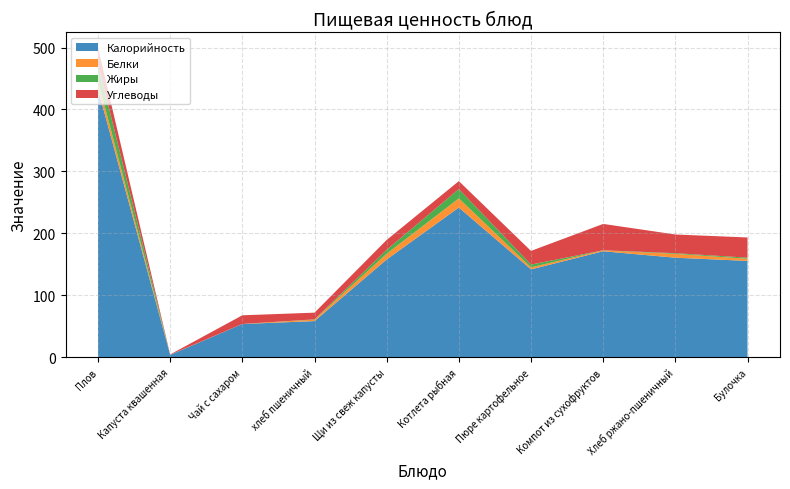

Reading right to left, extract all data points from this chart.

Калорийность: Булочка=155.6	Хлеб ржано-пшеничный=160.8	Компот из сухофруктов=171.2	Пюре картофельное=142.0	Котлета рыбная=241.8	Щи из свеж капусты=157.9	хлеб пшеничный=58.5	Чай с сахаром=53.8	Капуста квашенная=3.9	Плов=433.0
Белки: Булочка=3.5	Хлеб ржано-пшеничный=6.2	Компот из сухофруктов=1.4	Пюре картофельное=3.3	Котлета рыбная=14.8	Щи из свеж капусты=9.3	хлеб пшеничный=2.4	Чай с сахаром=0.1	Капуста квашенная=0.2	Плов=13.4
Жиры: Булочка=1.7	Хлеб ржано-пшеничный=1.1	Компот из сухофруктов=0.2	Пюре картофельное=4.5	Котлета рыбная=15.0	Щи из свеж капусты=6.3	хлеб пшеничный=0.4	Чай с сахаром=0.0	Капуста квашенная=0.0	Плов=27.1
Углеводы: Булочка=32.6	Хлеб ржано-пшеничный=30.2	Компот из сухофруктов=42.5	Пюре картофельное=22.1	Котлета рыбная=12.8	Щи из свеж капусты=15.9	хлеб пшеничный=10.8	Чай с сахаром=14.0	Капуста квашенная=0.5	Плов=26.1